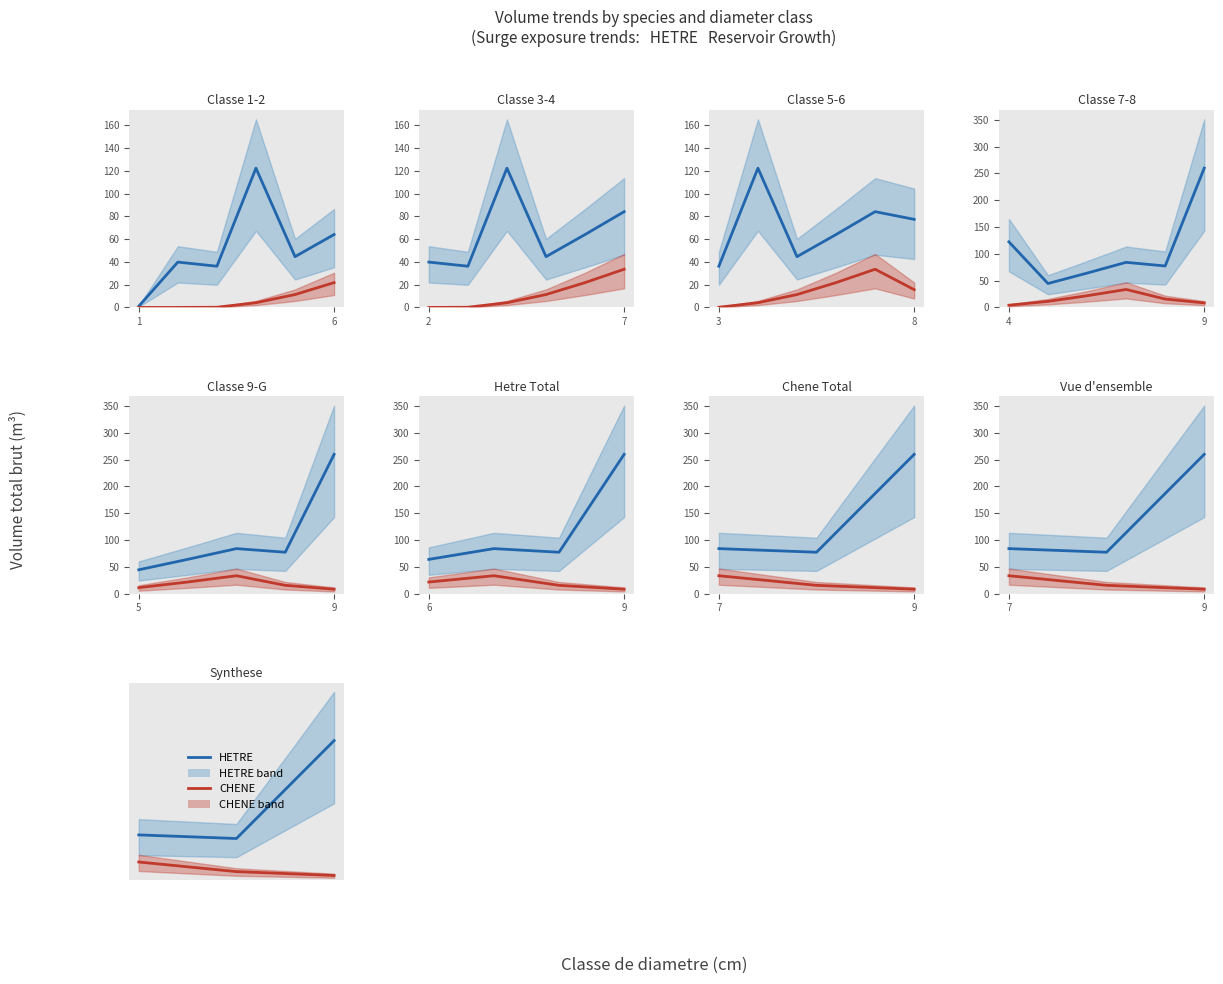

True or false: HETRE has a value of 24.4 at 6.

False